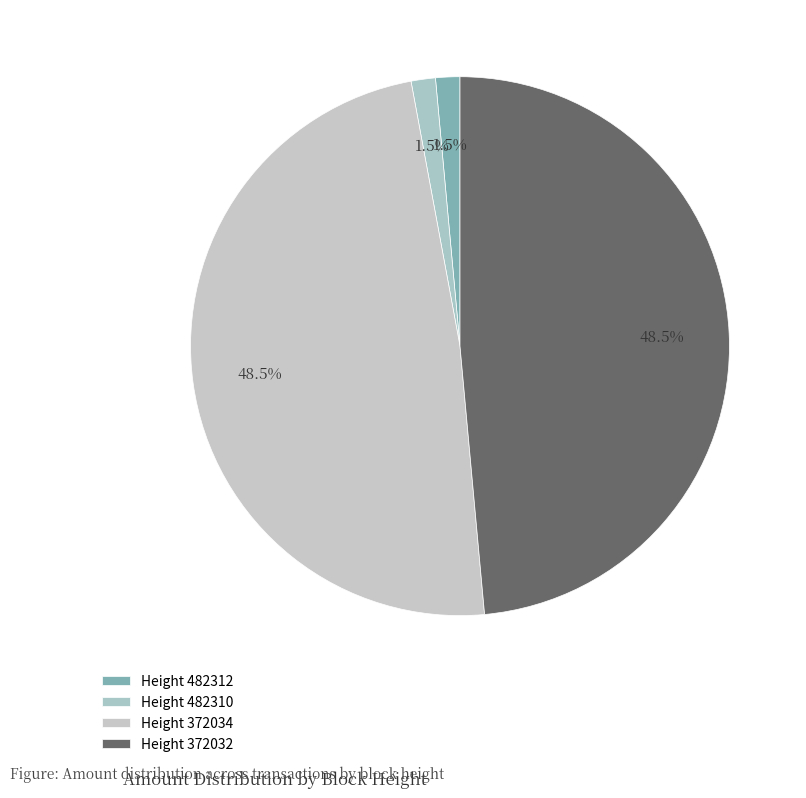

Which category has the smallest portion of the pie?

482312